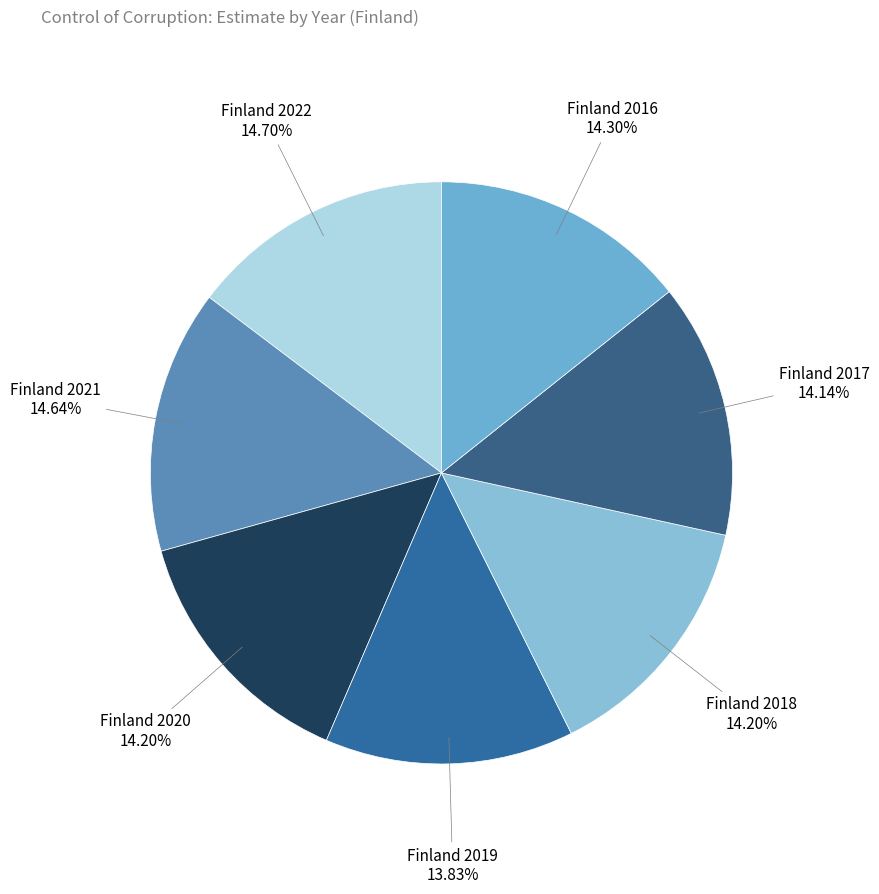

What portion of the pie excludes Finland 2021?

85.4%